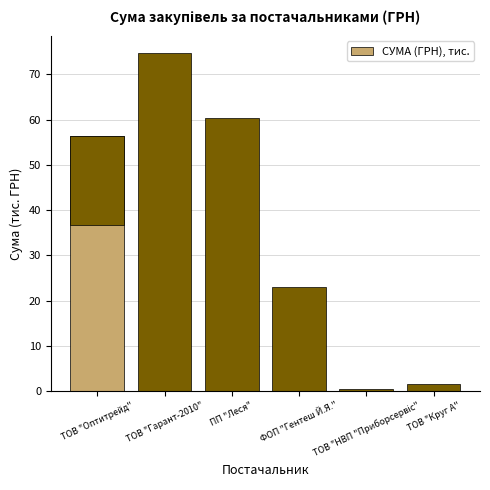

Are the bars grouped side by side (vs. stacked)?

No